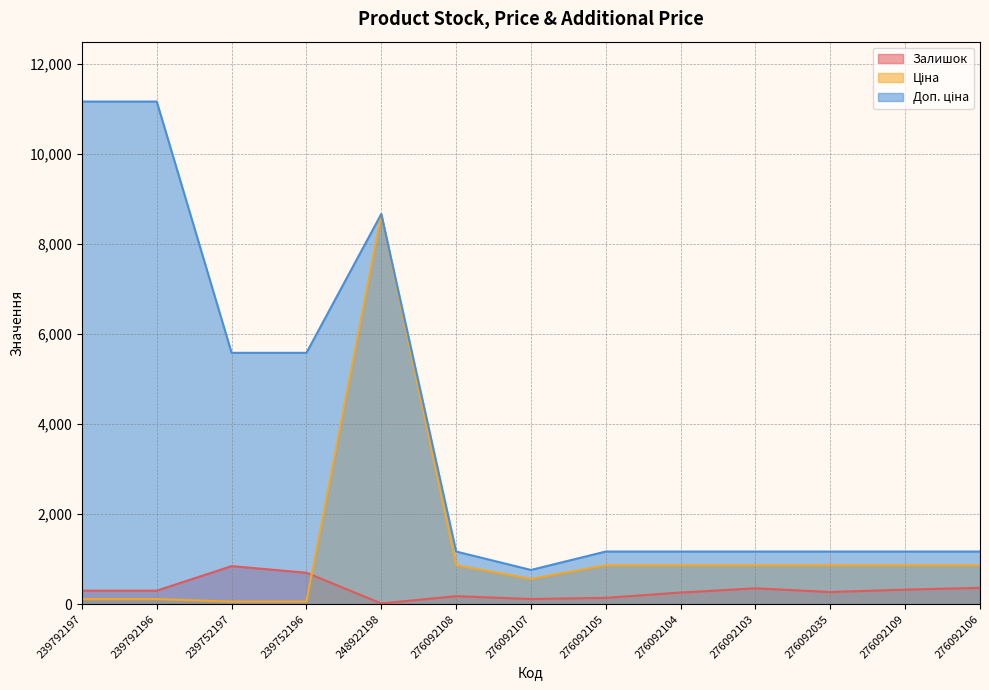

Where is Залишок nearest to the value 430?

276092106